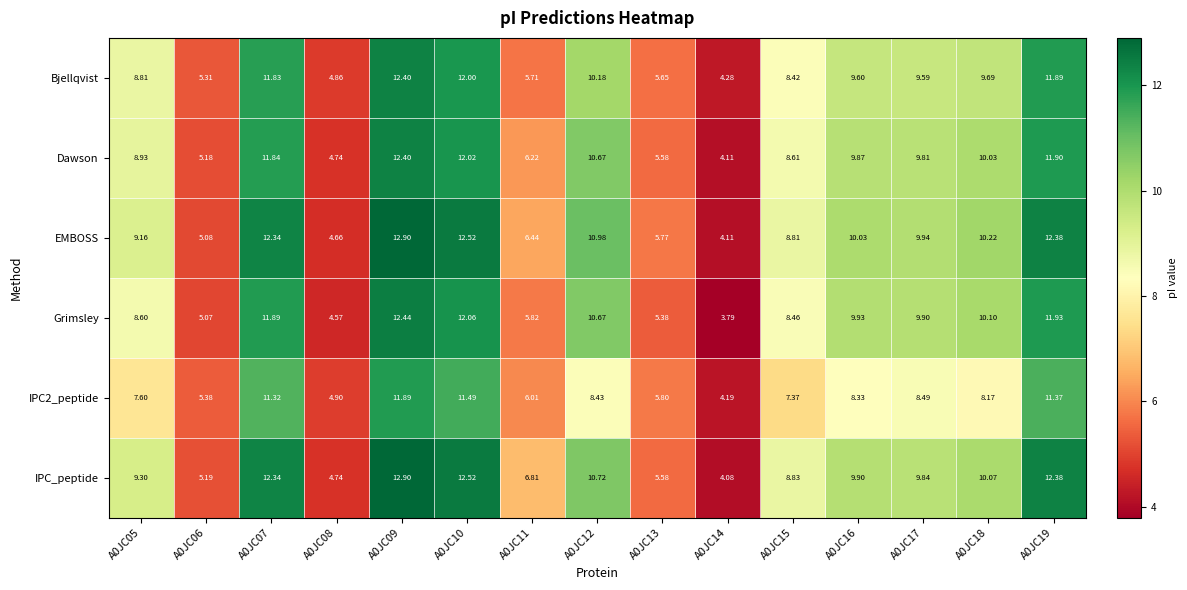

Is the value of IPC2_peptide at A0JC12 greater than the value of Bjellqvist at A0JC15?

Yes